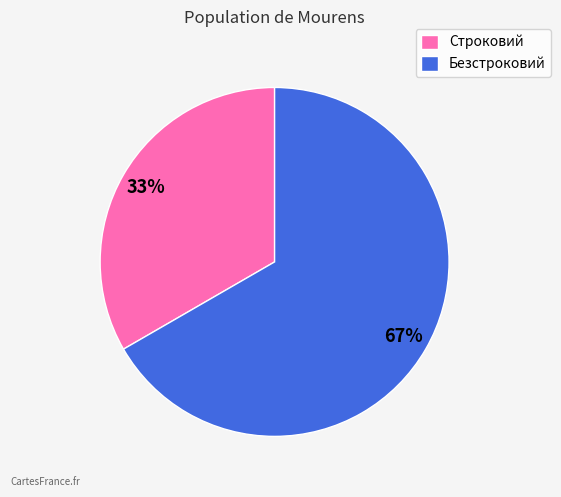

Do Строковий and Безстроковий together represent more than half of the pie?

Yes